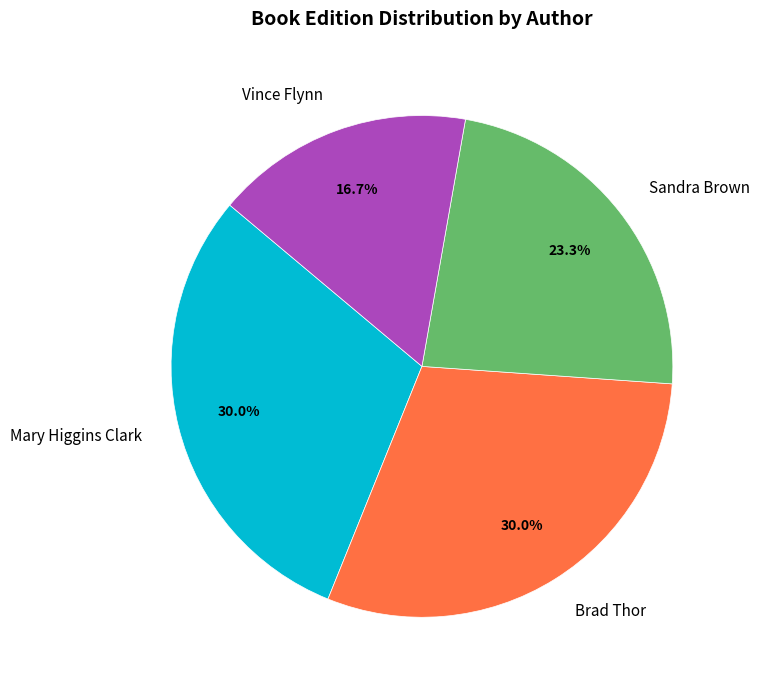

The Mary Higgins Clark slice represents 19% of the pie. True or false?

False